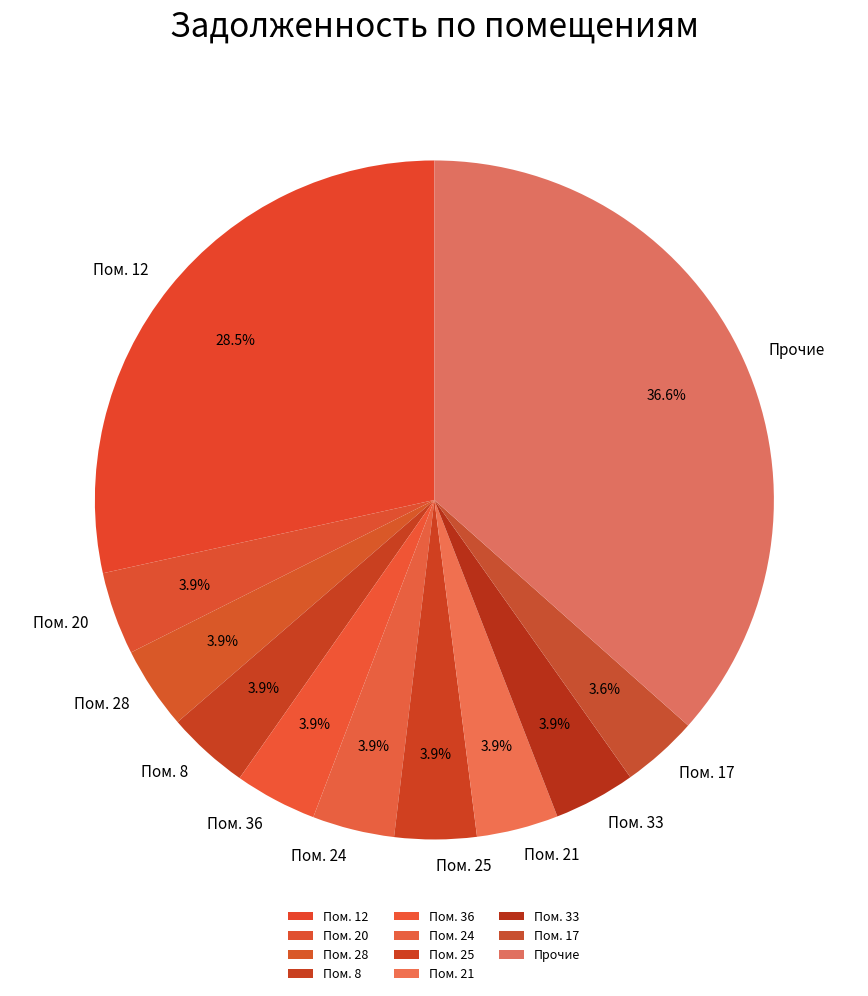

Does Пом. 21 account for over 50% of the chart?

No